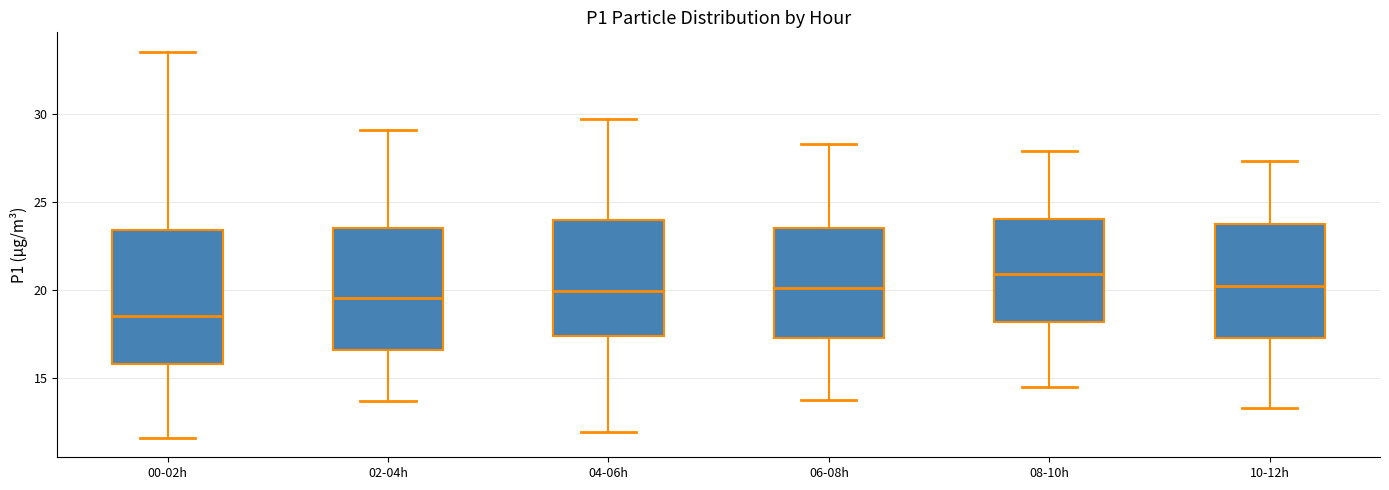

Reading left to right, transcribe this box plot: for each box, give where its median line is, the range the box spans, and where its two whiskers end, as read against the y-axis. The values are not printed on the chart, so give them approximately, as read against the axis.

00-02h: median 18.5, box 16.0 to 23.5, whiskers 11.5 to 33.5
02-04h: median 19.5, box 16.5 to 23.5, whiskers 13.5 to 29.0
04-06h: median 20.0, box 17.5 to 24.0, whiskers 12.0 to 29.5
06-08h: median 20.0, box 17.0 to 23.5, whiskers 13.5 to 28.5
08-10h: median 21.0, box 18.0 to 24.0, whiskers 14.5 to 28.0
10-12h: median 20.0, box 17.5 to 24.0, whiskers 13.5 to 27.5